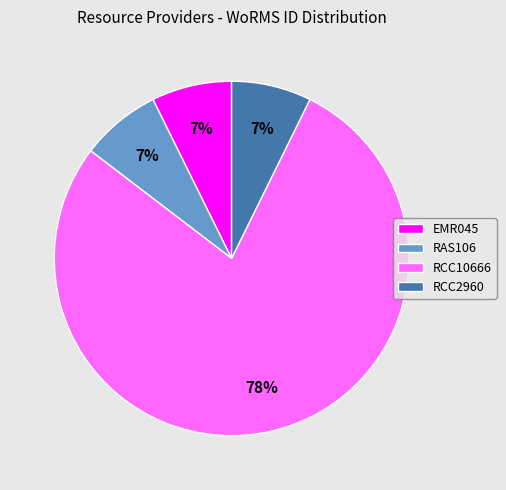

Is the sum of RAS106 and EMR045 greater than half?

No